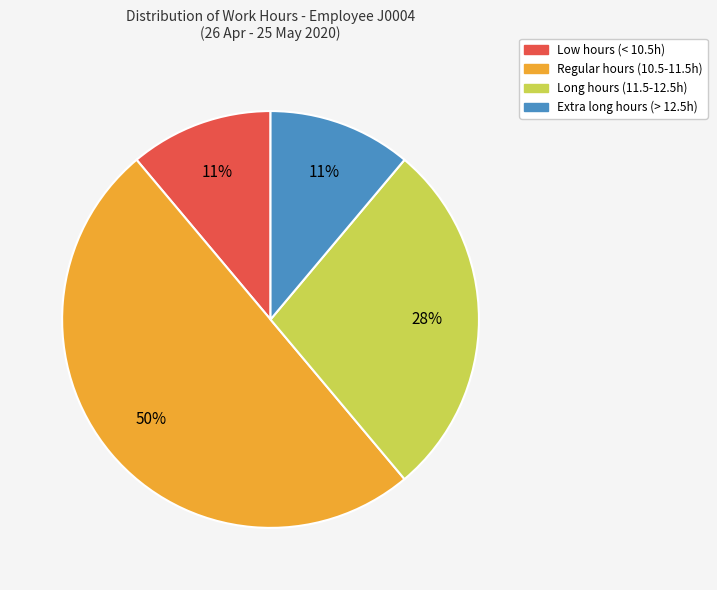

To the nearest percent, what is the difference between the largest and smallest slice percentages?

39%